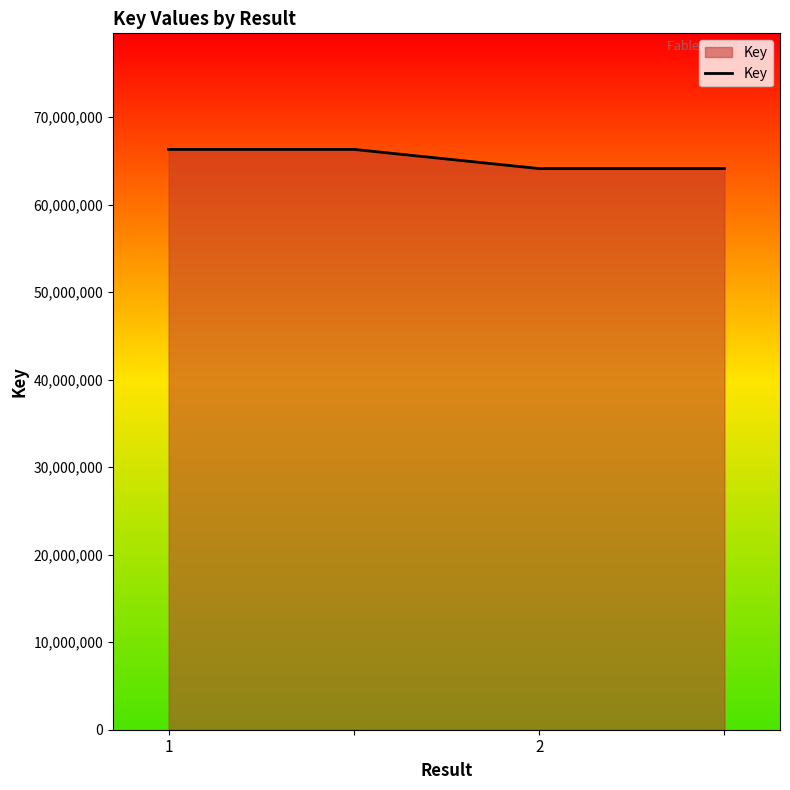

What is the maximum value shown in the chart?

66301759